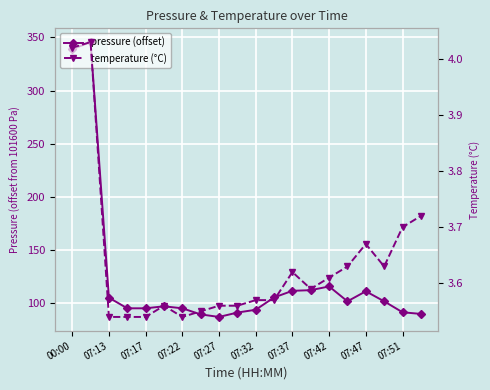

At which category does the chart reach its minimum across all series?

07:13